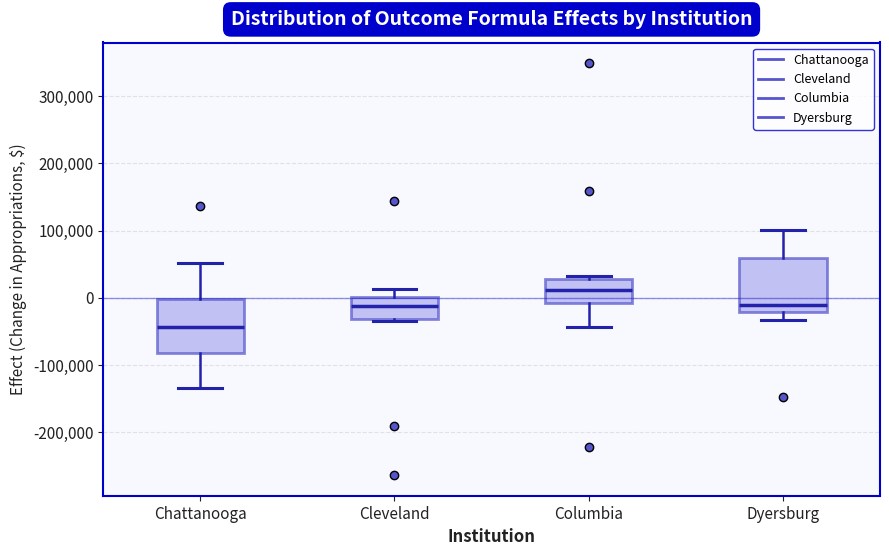

Reading left to right, transcribe this box plot: for each box, give where its median line is, the range the box spans, and where its two whiskers end, as read against the y-axis. The values are not printed on the chart, so give them approximately, as read against the axis.

Chattanooga: median -40000, box -80000 to 0, whiskers -130000 to 50000
Cleveland: median -10000, box -30000 to 0, whiskers -30000 to 10000
Columbia: median 10000, box -10000 to 30000, whiskers -40000 to 30000 (just above the box's upper edge)
Dyersburg: median -10000, box -20000 to 60000, whiskers -30000 to 100000